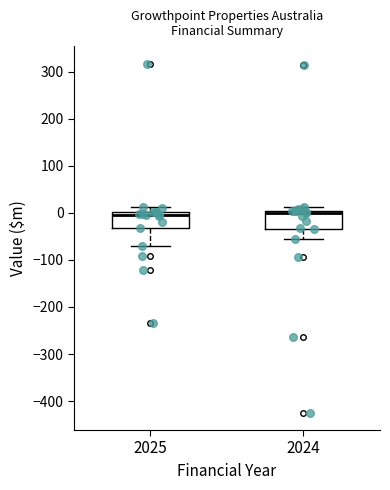

Reading left to right, transcribe this box plot: for each box, give where its median line is, the range the box spans, and where its two whiskers end, as read against the y-axis. The values are not printed on the chart, so give them approximately, as read against the axis.

2025: median 0 (just below the box's upper edge), box -30 to 0, whiskers -70 to 10
2024: median 0 (just below the box's upper edge), box -30 to 0, whiskers -60 to 10